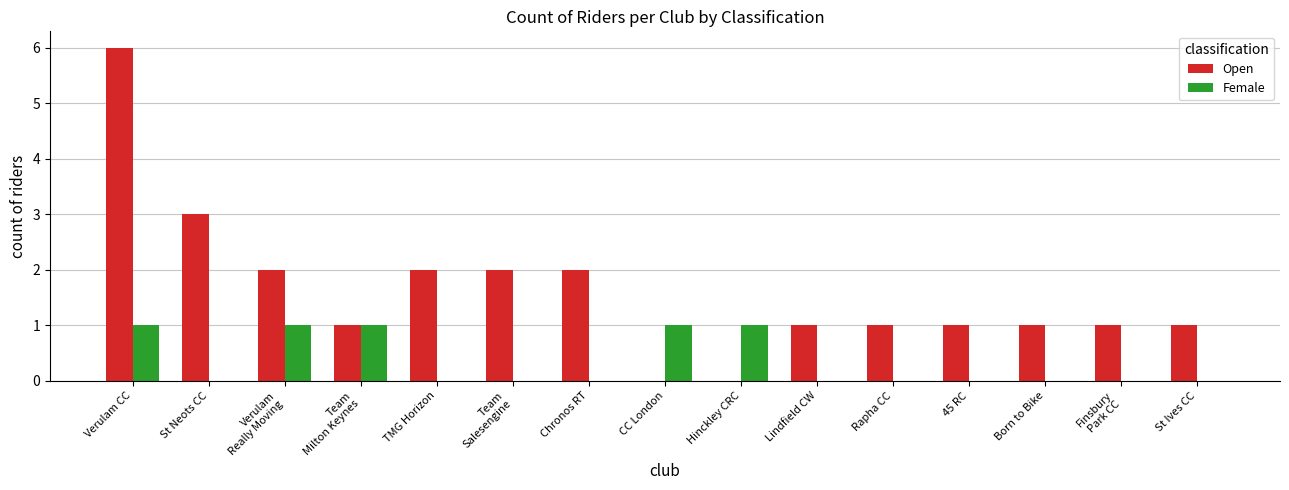

What is the sum of all Open values?

24